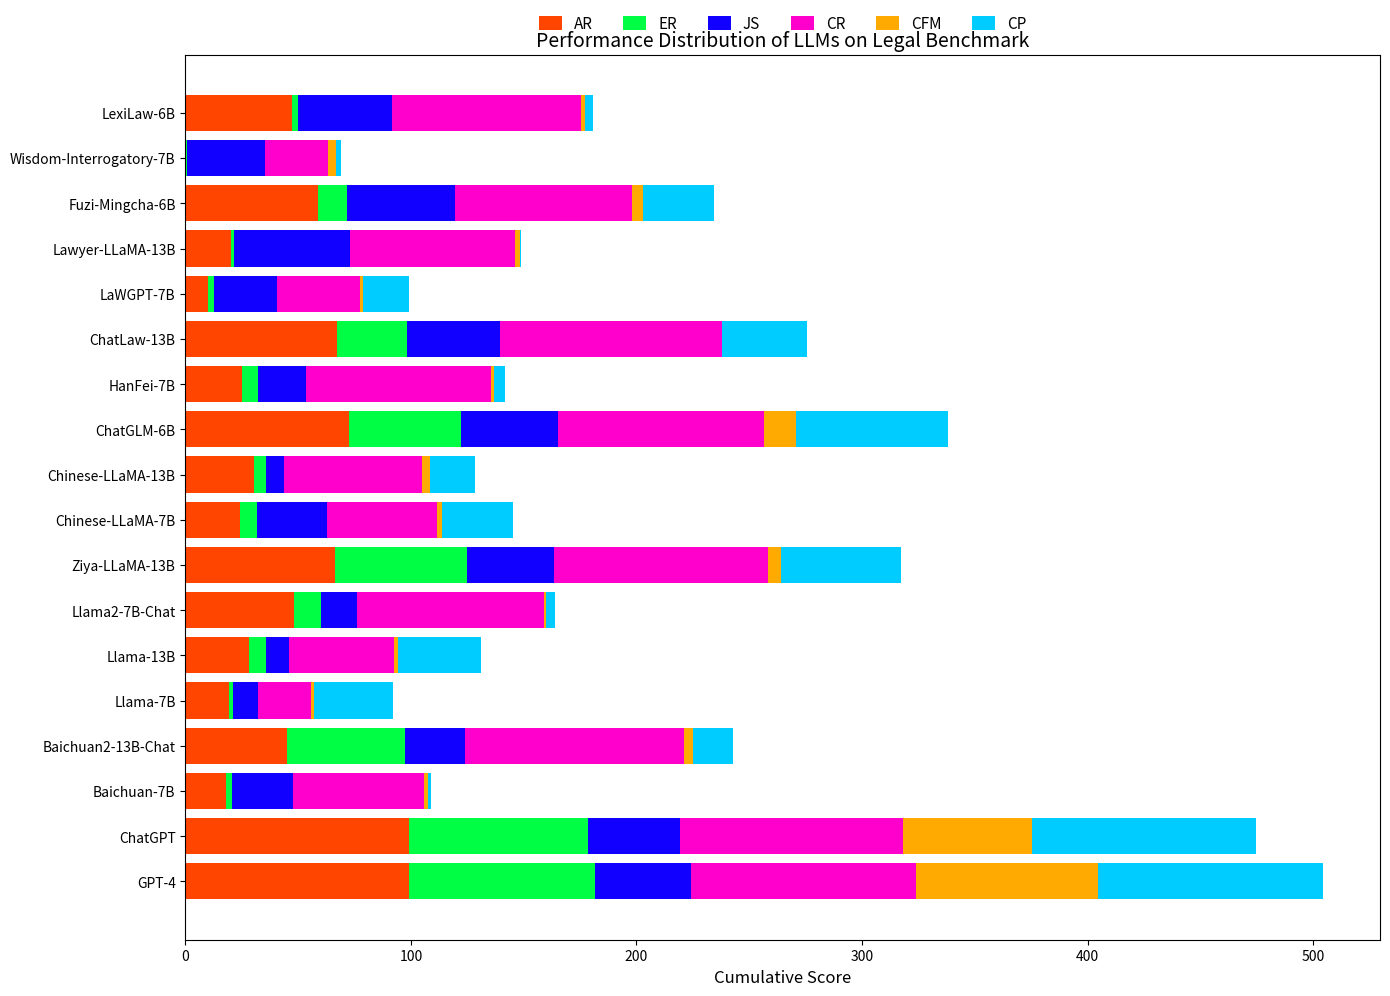

What is the total value across all series at ChatGPT?

474.7